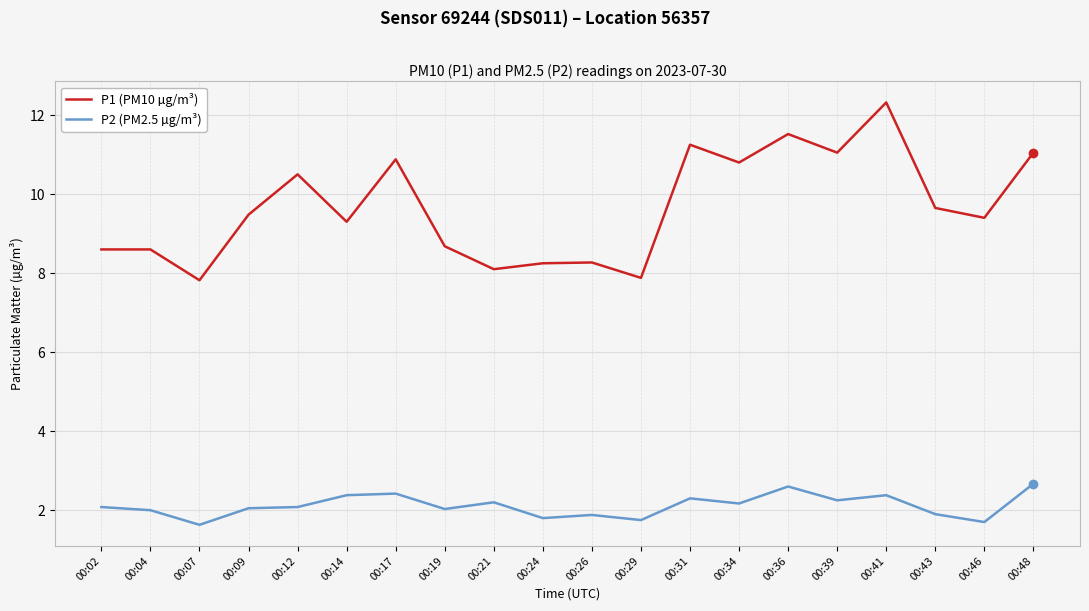

How many distinct data groups are displayed?

2